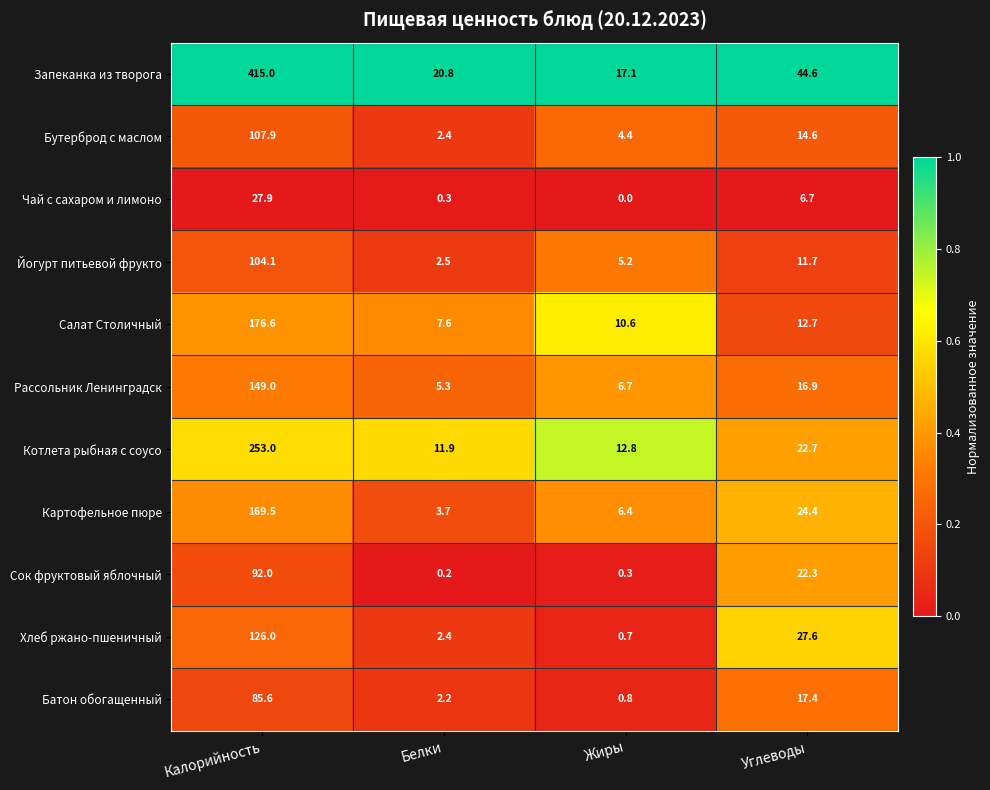

Where is Рассольник Ленинградск nearest to the value 77?

Углеводы